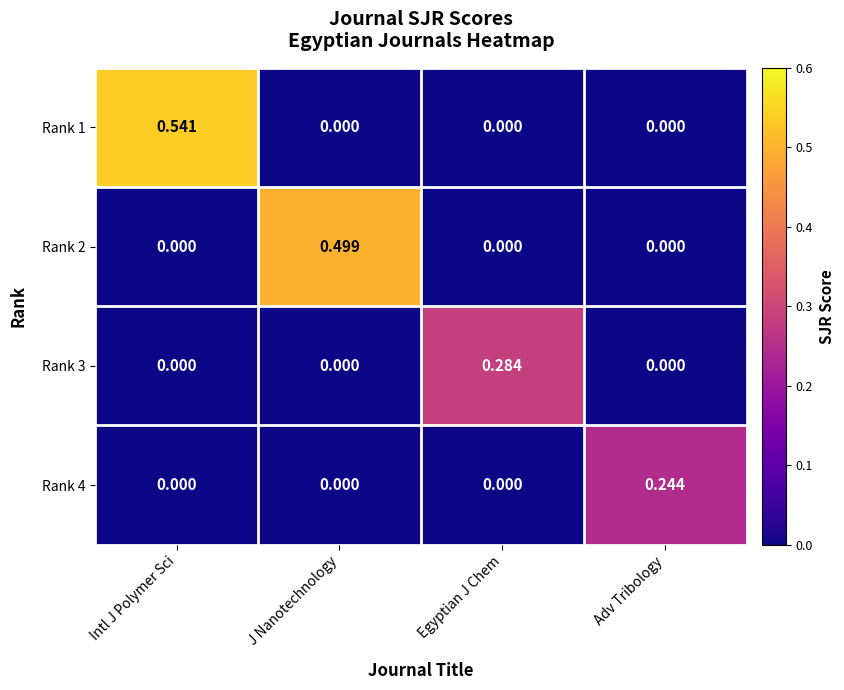

Which category has the highest value across all series?

Intl J Polymer Sci